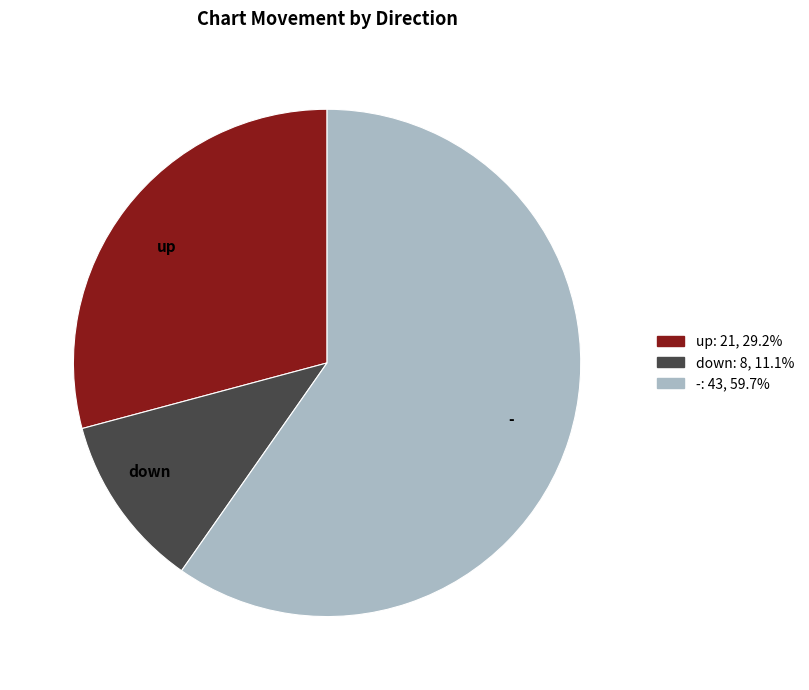

Rank the categories by value from lowest to highest.

down, up, -